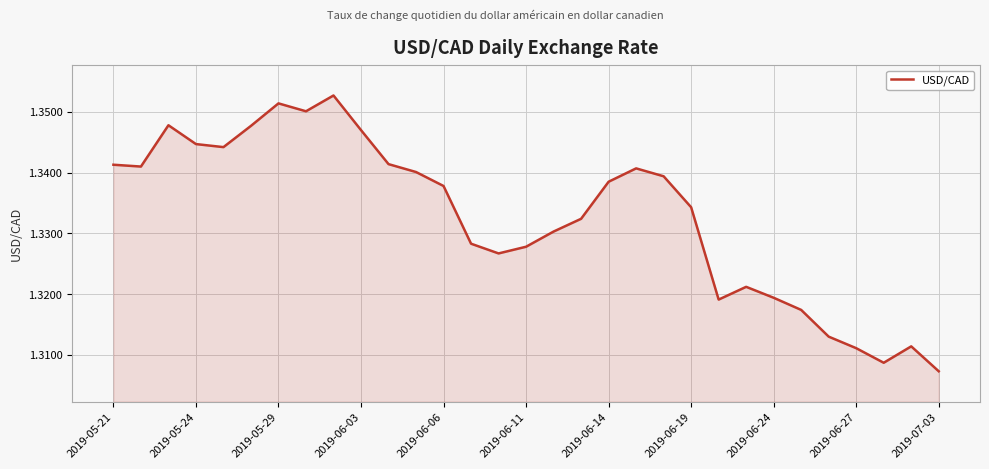

How many lines are shown in the chart?

1